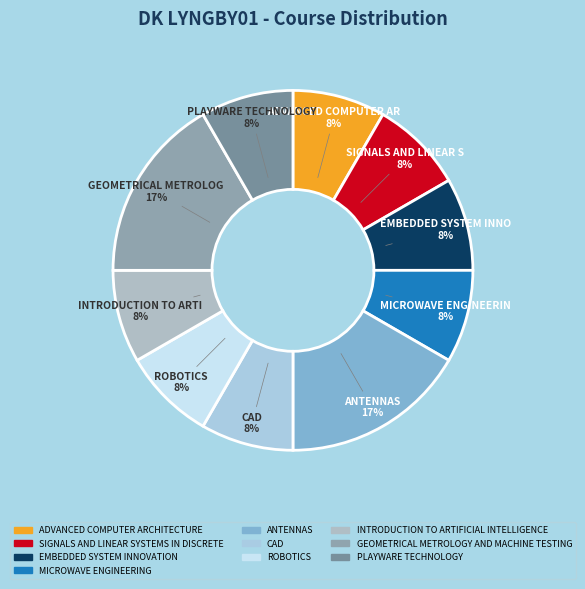

To the nearest percent, what percentage of the pie is ADVANCED COMPUTER ARCHITECTURE?

8%